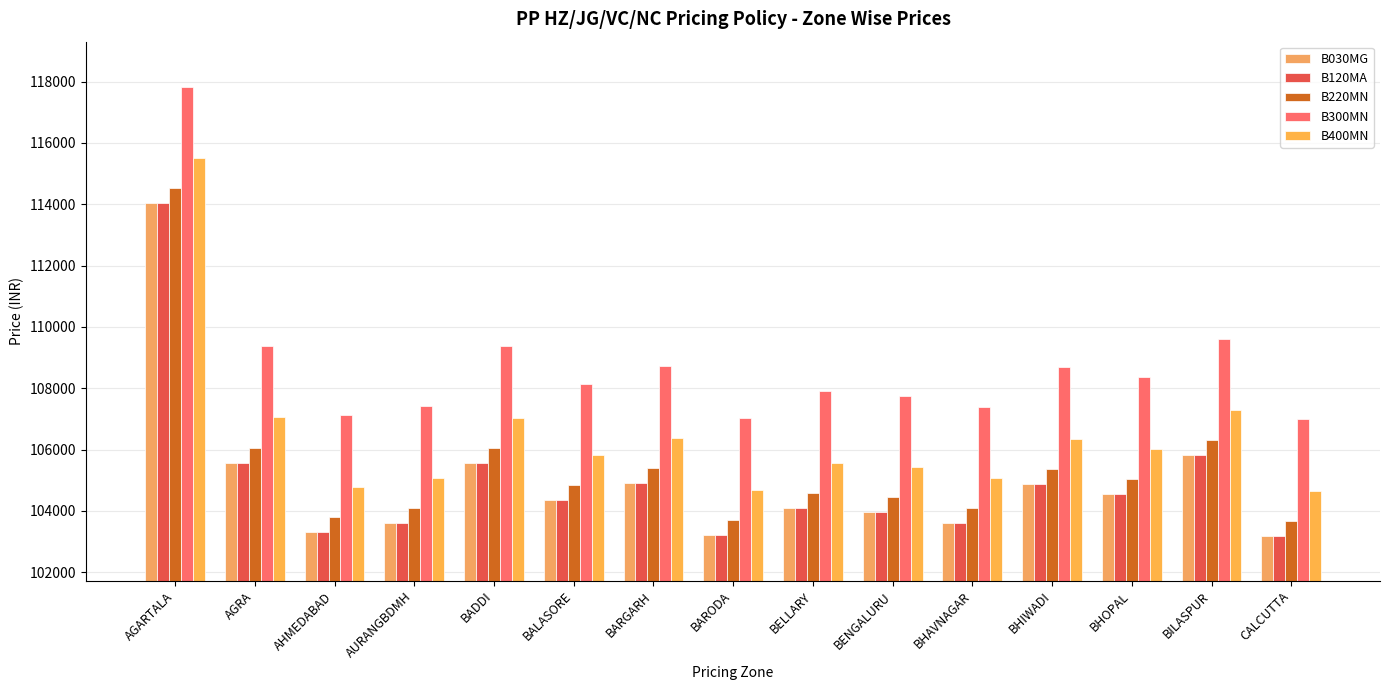

Which series changed the most between AGARTALA and BENGALURU?

B030MG